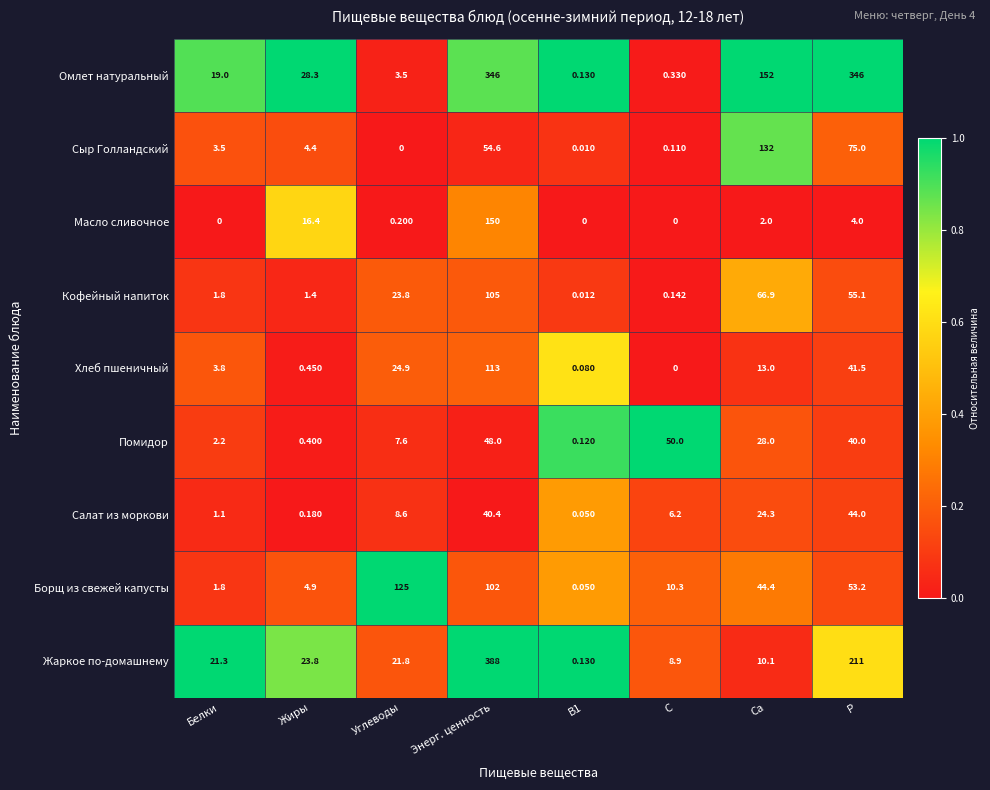

What is the total value across all series at Жиры?

80.2